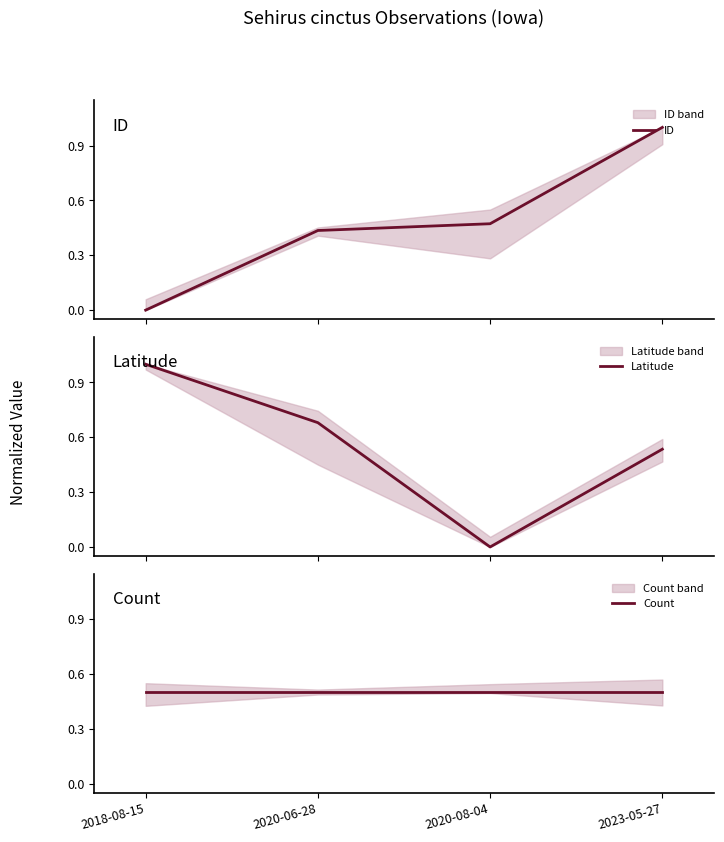

What is the sum of the Latitude values at 2018-08-15 and 2020-06-28?

1.7